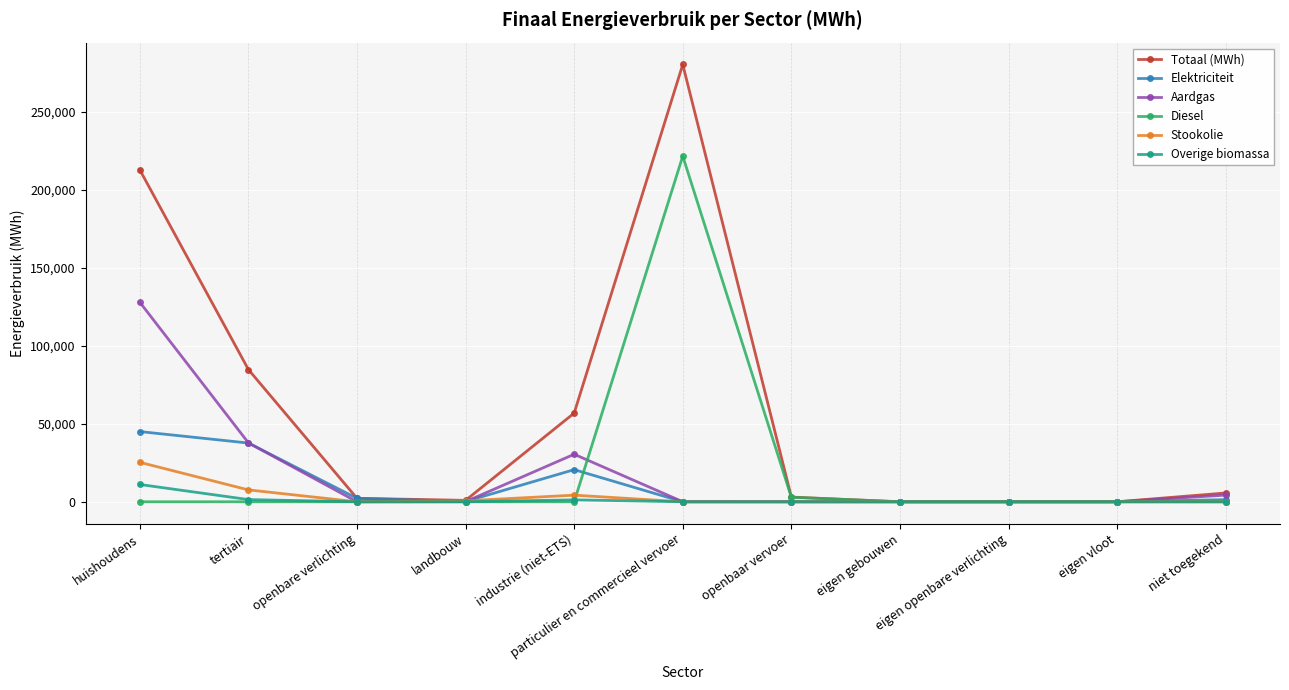

Which series ends up on top after the final intersection of Stookolie and Aardgas?

Aardgas